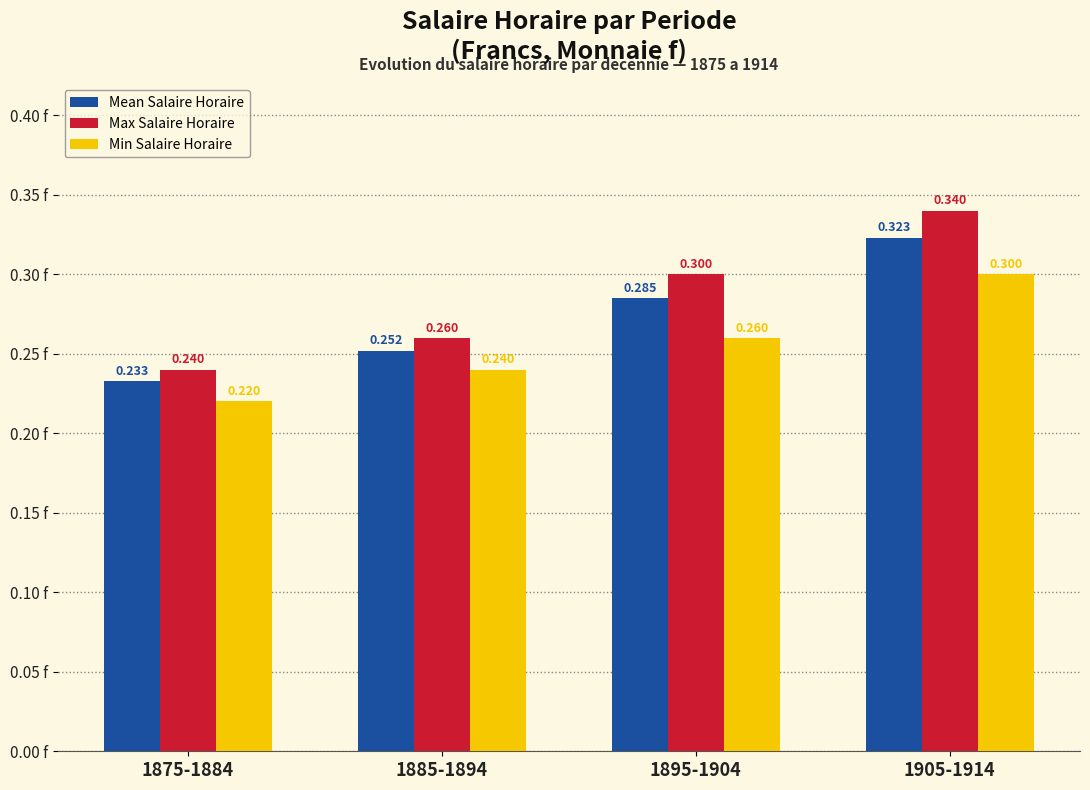

How many bars are there in each group?

3